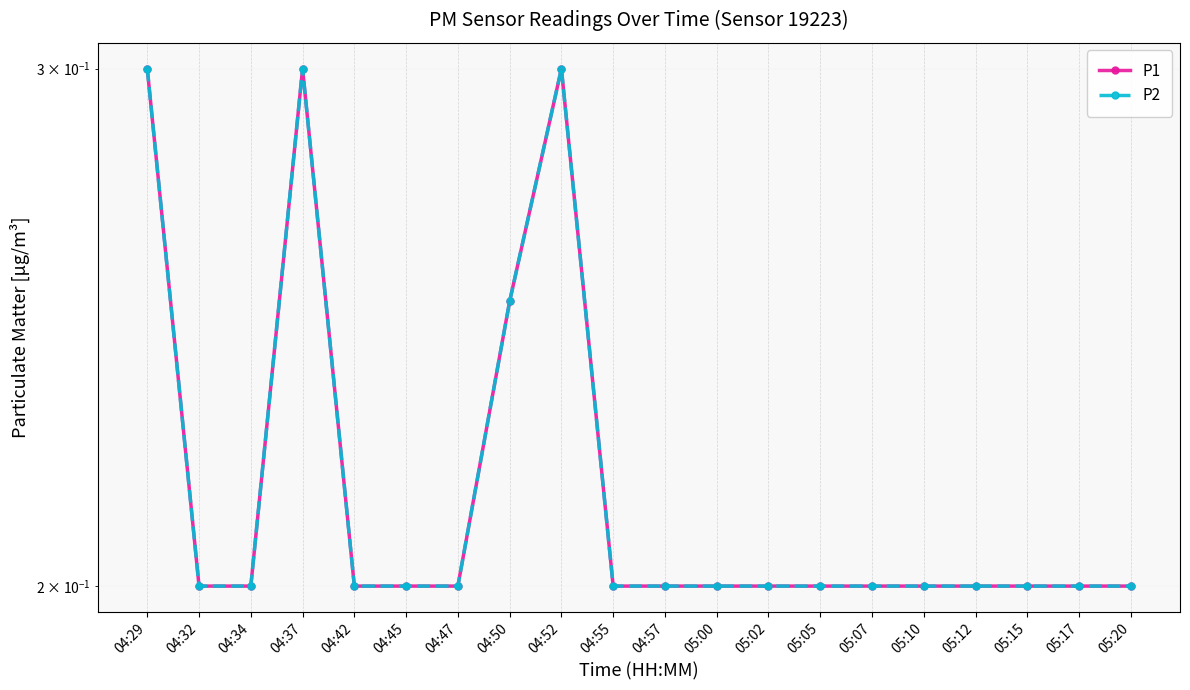

At which label does P2 reach its peak?

04:29